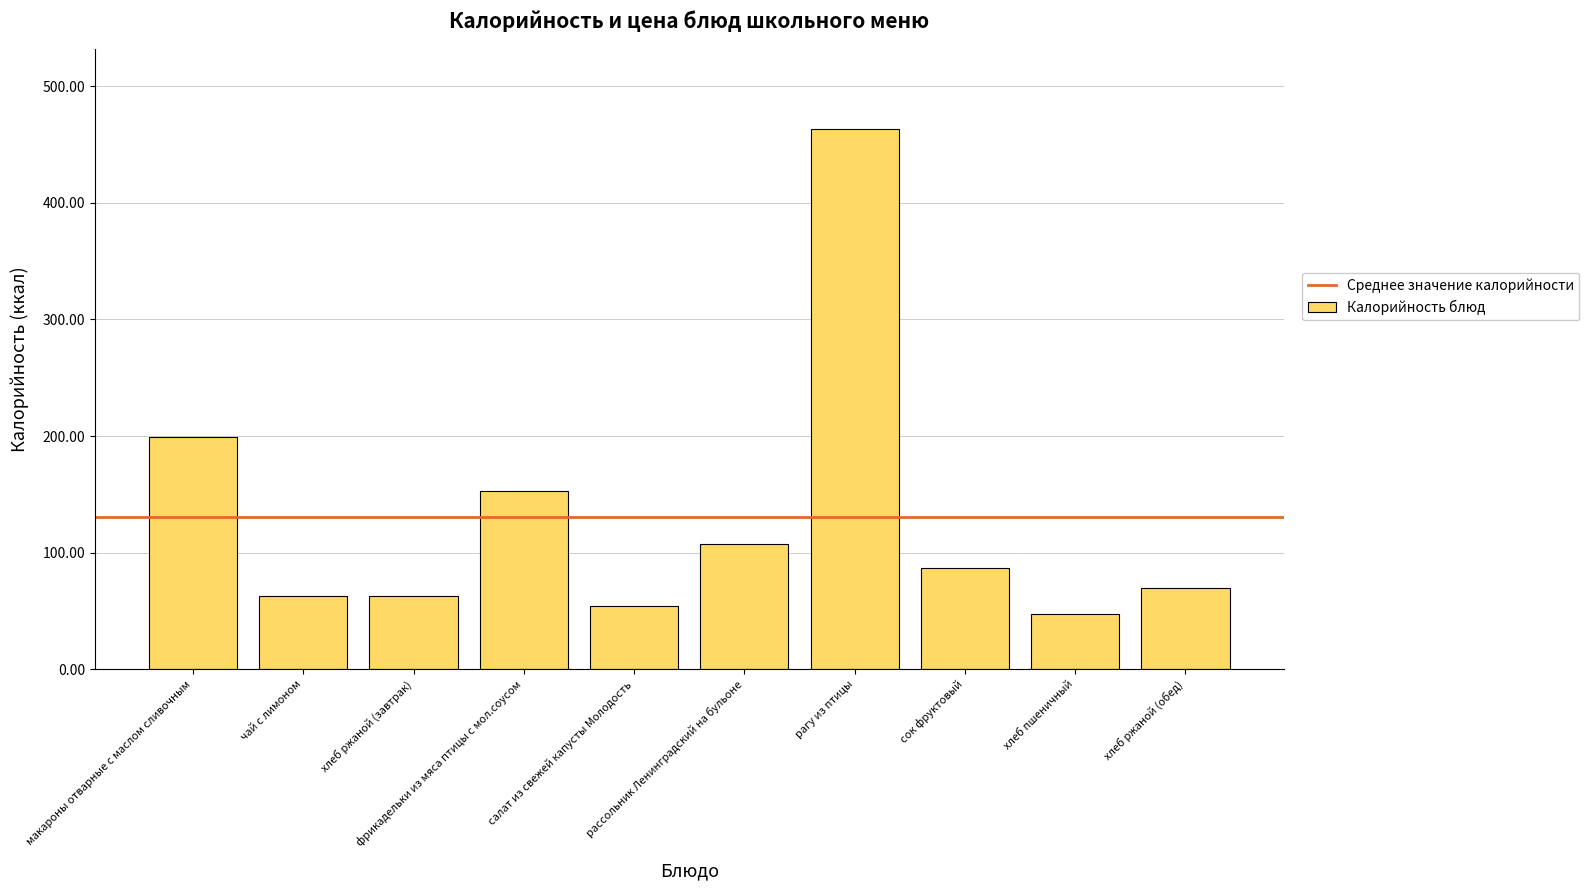

Reading left to right, list all the values displayed in this chart.

199.5	63.0	63.0	153.0	54.0	107.0	463.0	87.0	47.0	70.0